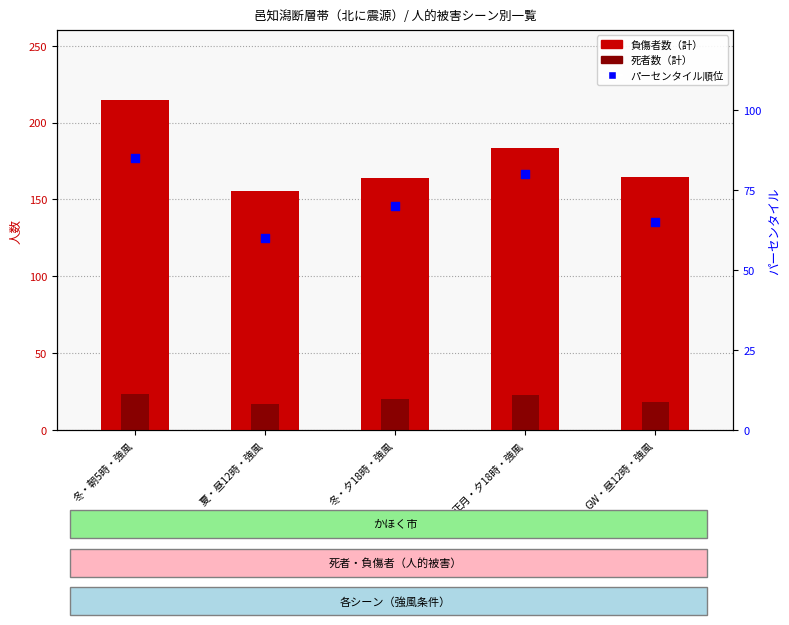

Is the value of パーセンタイル順位 at 冬・朝5時・強風 greater than the value of 負傷者数（計） at 冬・夕18時・強風?

No